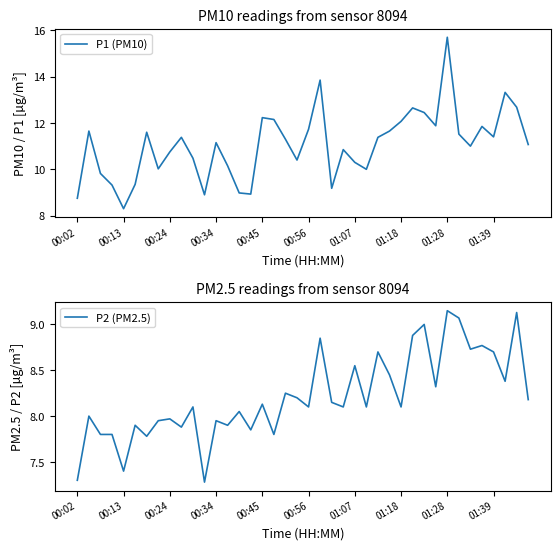

True or false: P1 (PM10) and P2 (PM2.5) intersect in this chart.

False